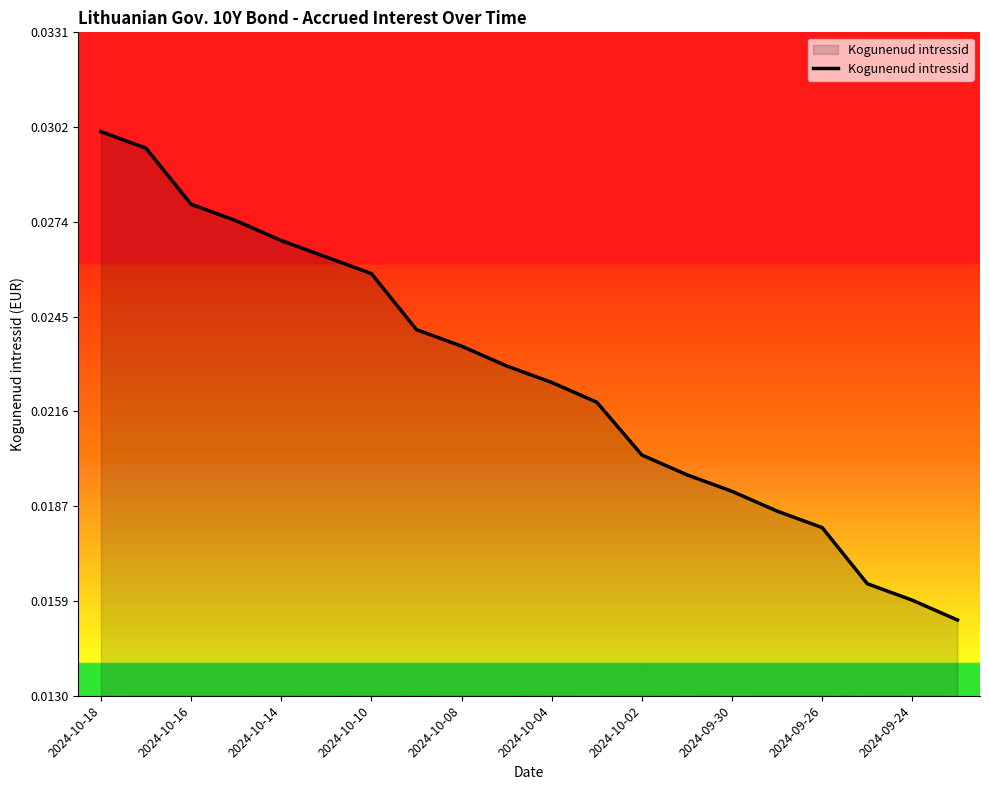

How many lines are shown in the chart?

1